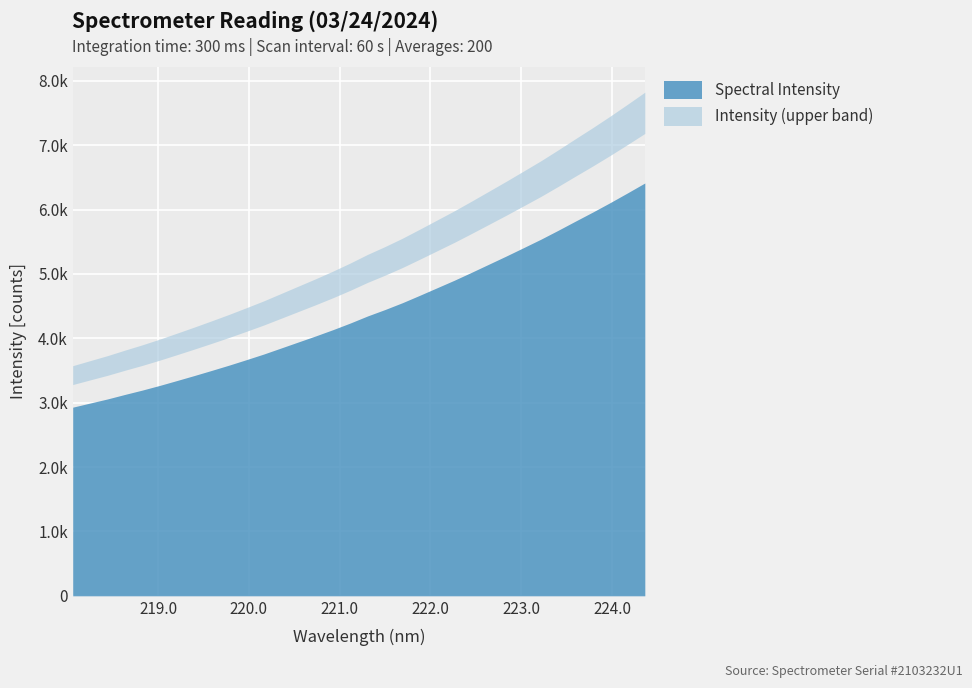

What is the ratio of the value at 218.2508 to the value at 221.6902?

0.7